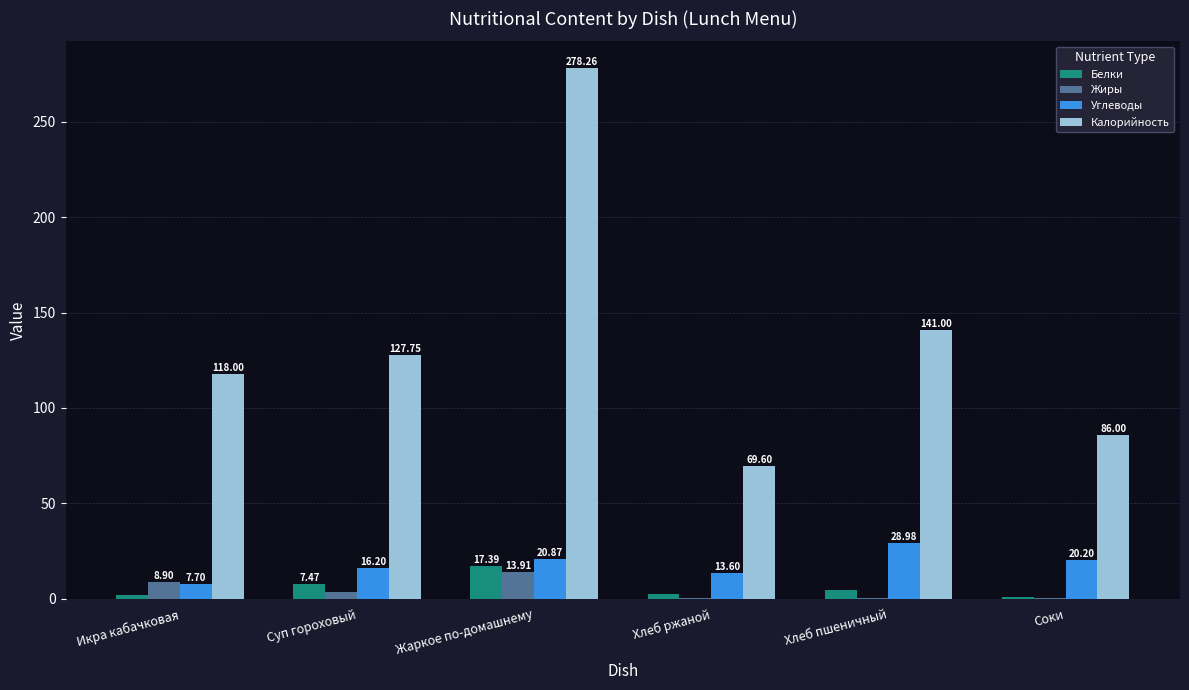

Is the value of Жиры at Соки greater than the value of Углеводы at Жаркое по-домашнему?

No